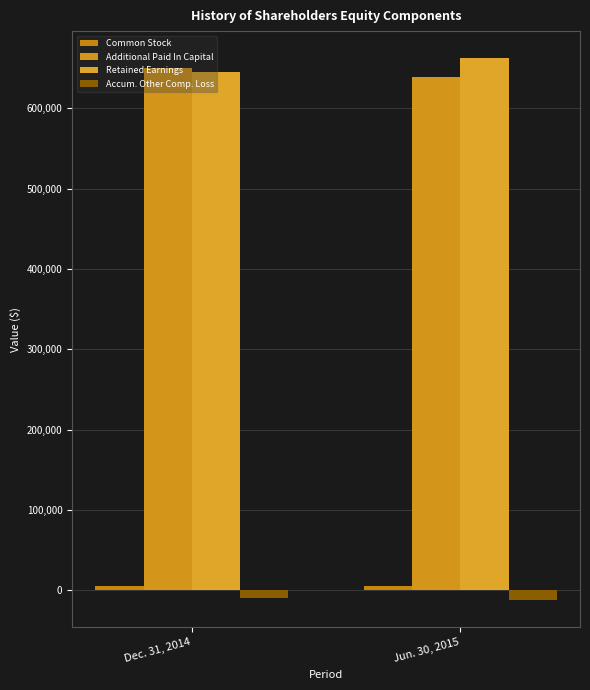

Reading left to right, transcribe all the data shown in this chart.

Common Stock: 5300	5173
Additional Paid In Capital: 649715	638976
Retained Earnings: 645500	662456
Accum. Other Comp. Loss: -9475	-12279